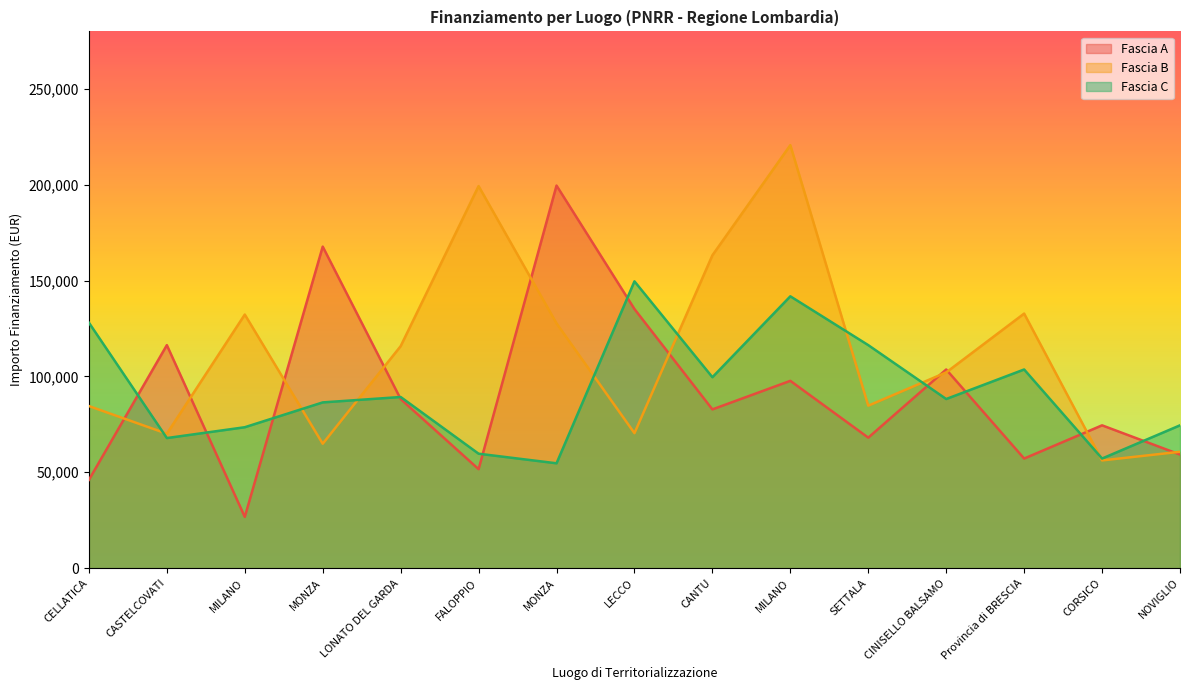

Which category has the highest value across all series?

MILANO